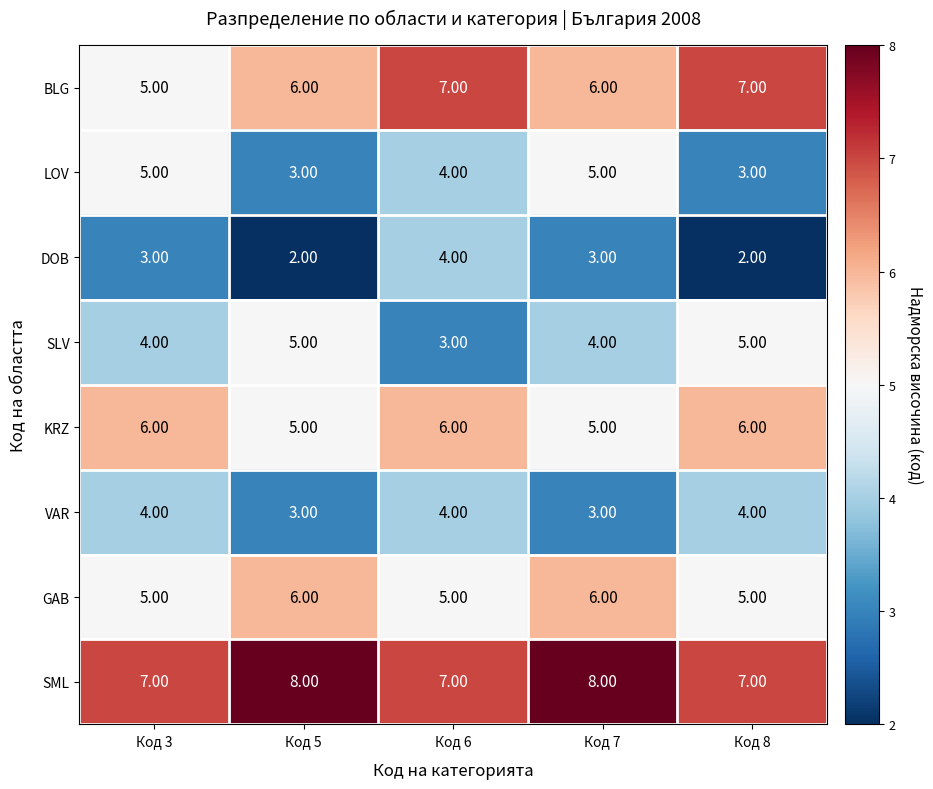

How many series are shown in this chart?

8